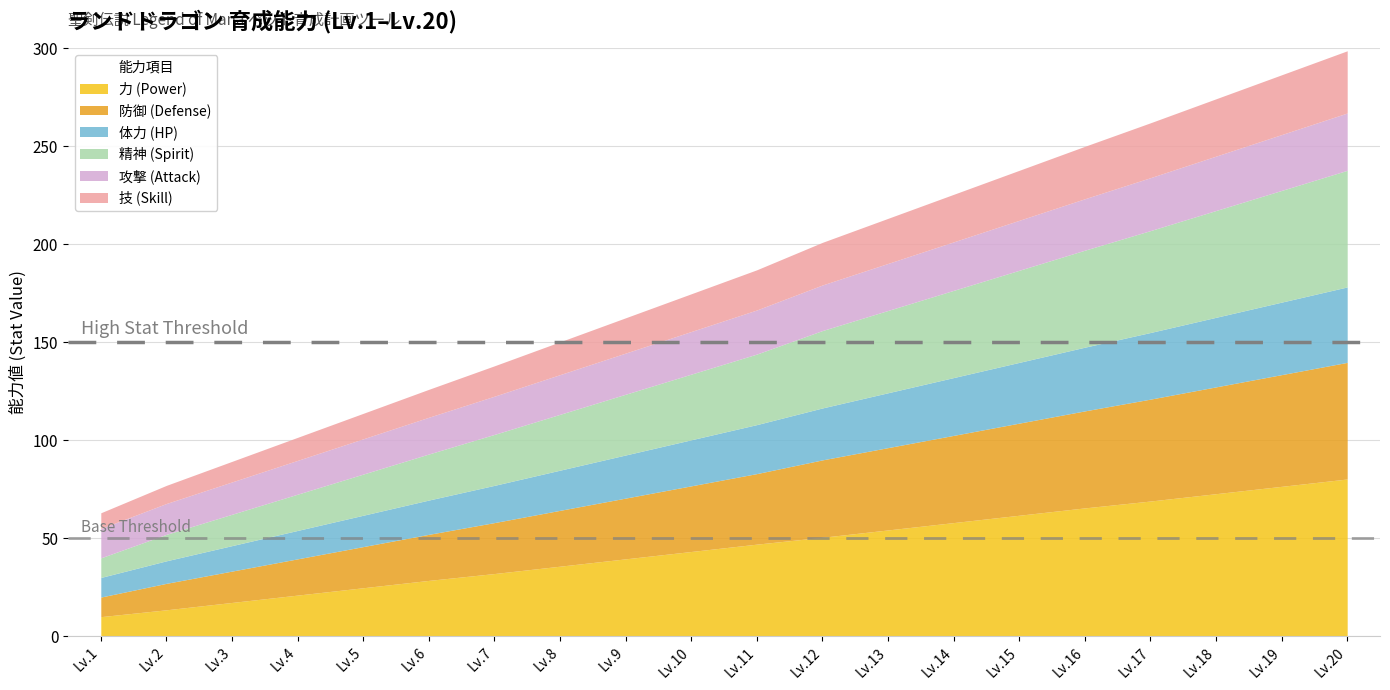

How many times do 体力 (HP) and 攻撃 (Attack) cross each other?

1